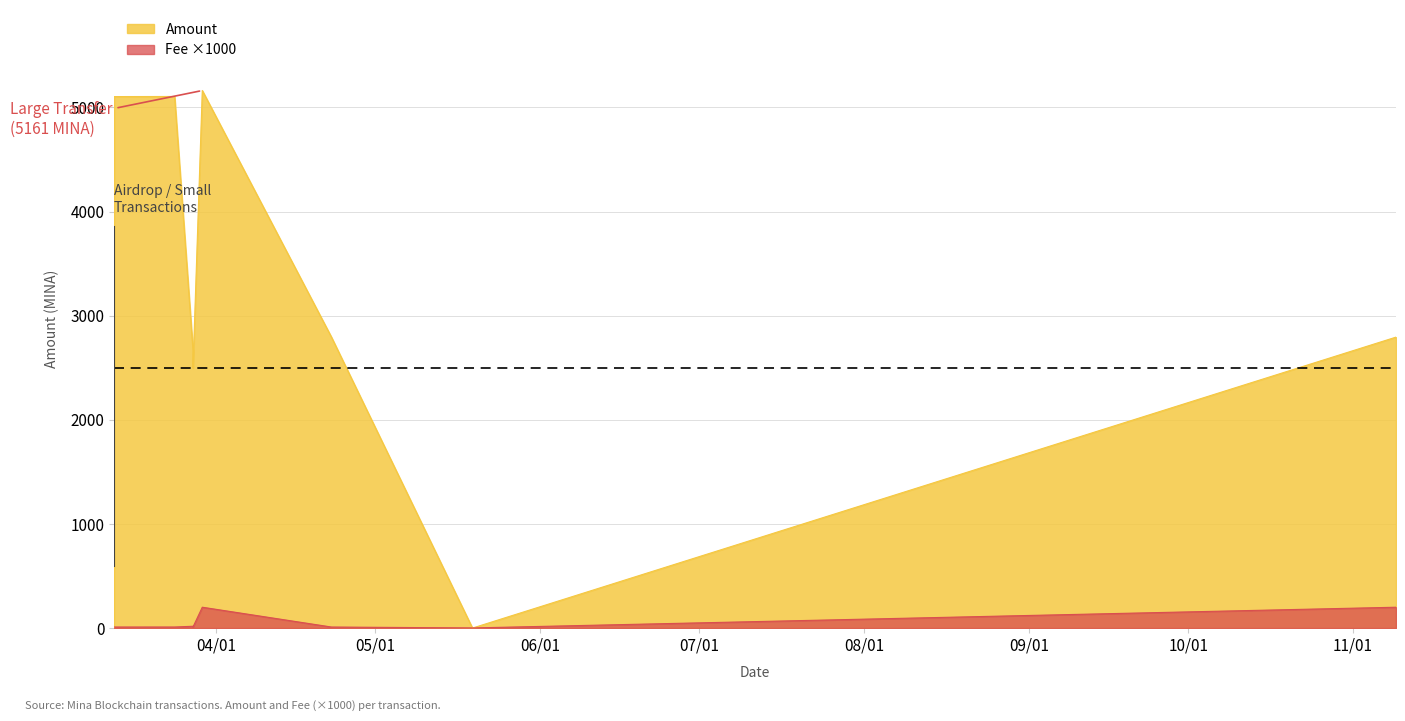

True or false: Amount and Fee cross at least once.

True